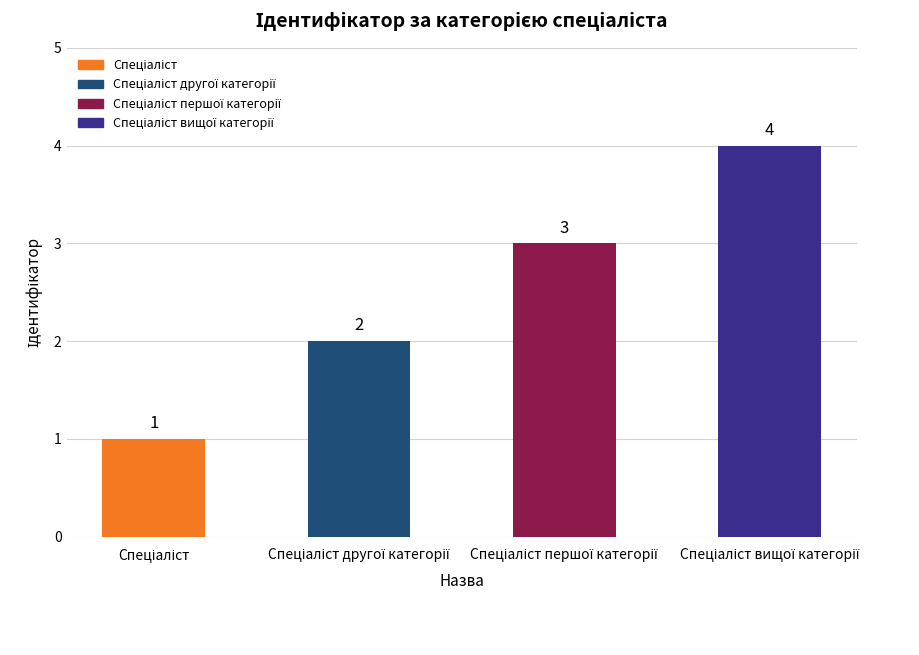

Count the number of categories in the chart.

4